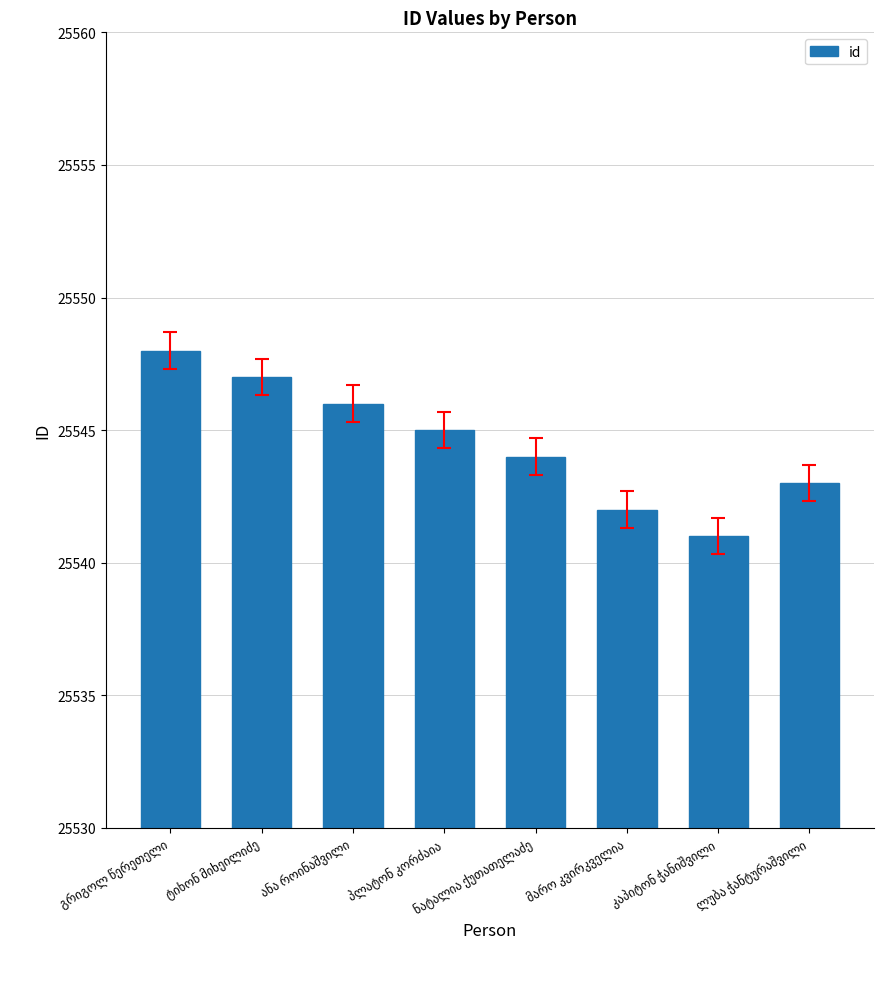

What is the value of the 8th bar from the left?

25543